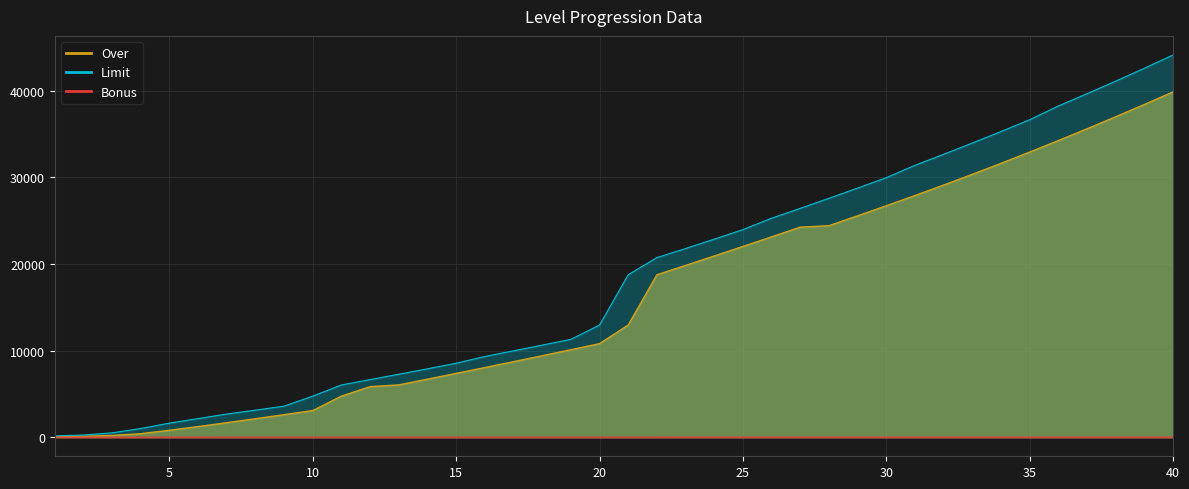

Does the chart have visible grid lines?

Yes